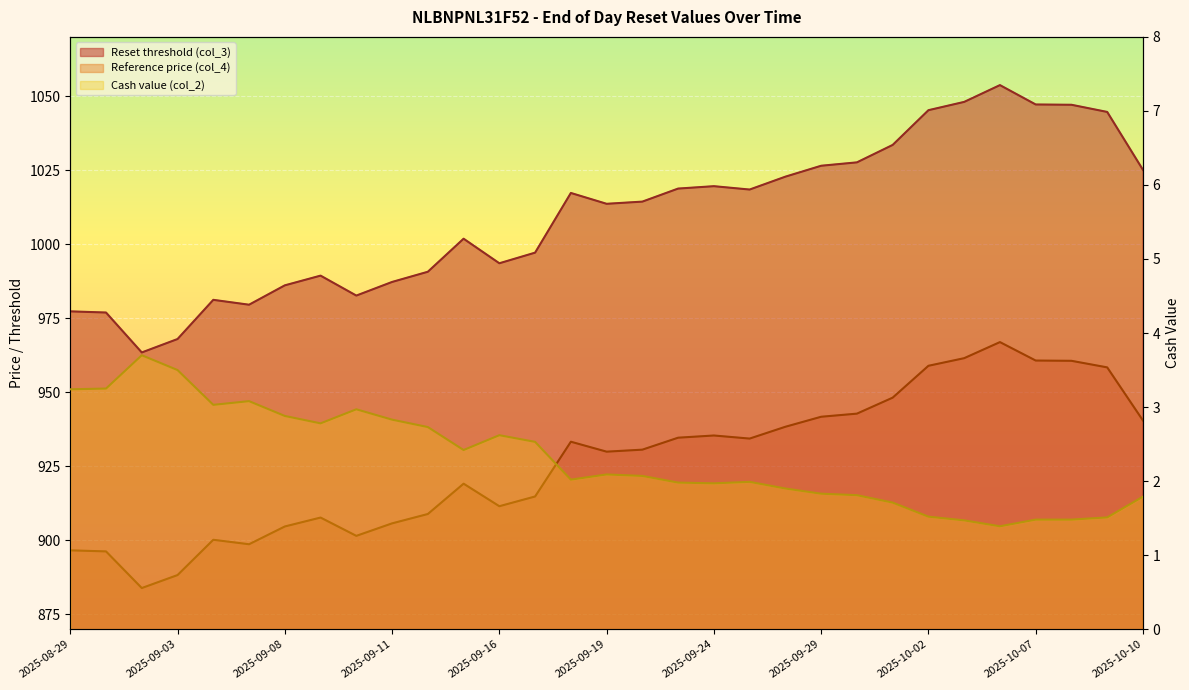

What is the label of the 26th point from the right?

2025-09-05